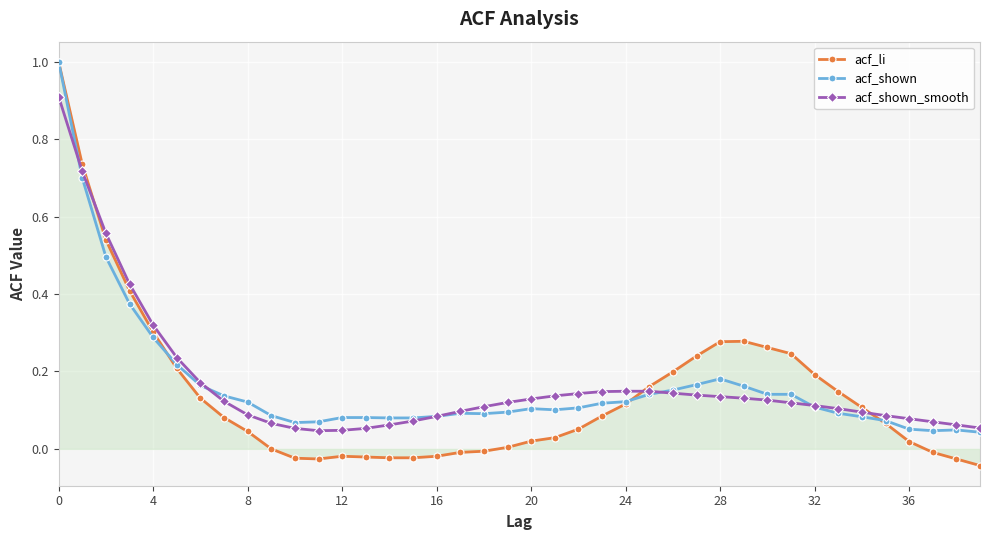

Which series ends up on top after the final intersection of acf_li and acf_shown_smooth?

acf_shown_smooth